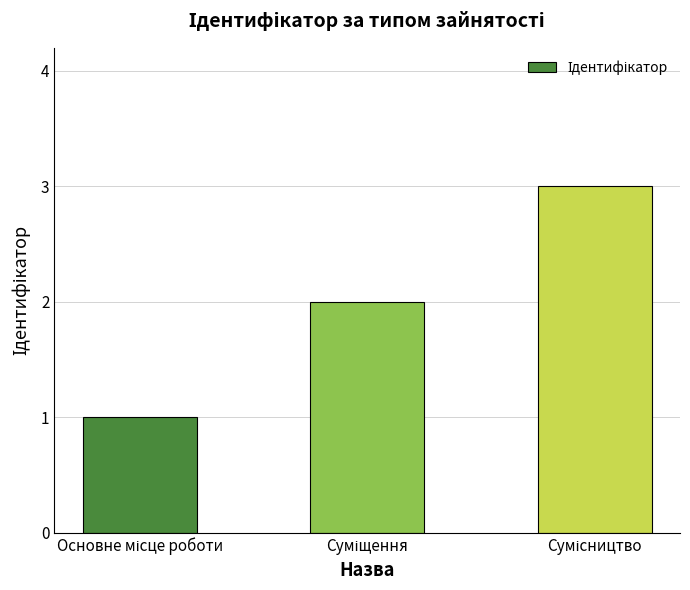

What is the maximum value shown in the chart?

3